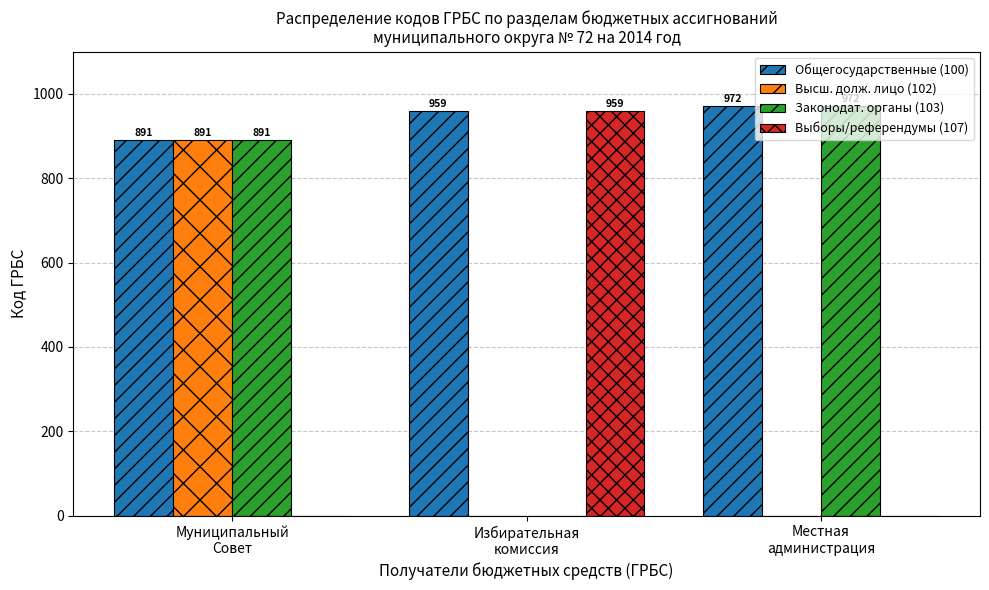

Reading left to right, list all the values displayed in this chart.

Общегосударственные (100): Муниципальный
Совет=891	Избирательная
комиссия=959	Местная
администрация=972
Высш. долж. лицо (102): Муниципальный
Совет=891	Избирательная
комиссия=0	Местная
администрация=0
Законодат. органы (103): Муниципальный
Совет=891	Избирательная
комиссия=0	Местная
администрация=972
Выборы/референдумы (107): Муниципальный
Совет=0	Избирательная
комиссия=959	Местная
администрация=0